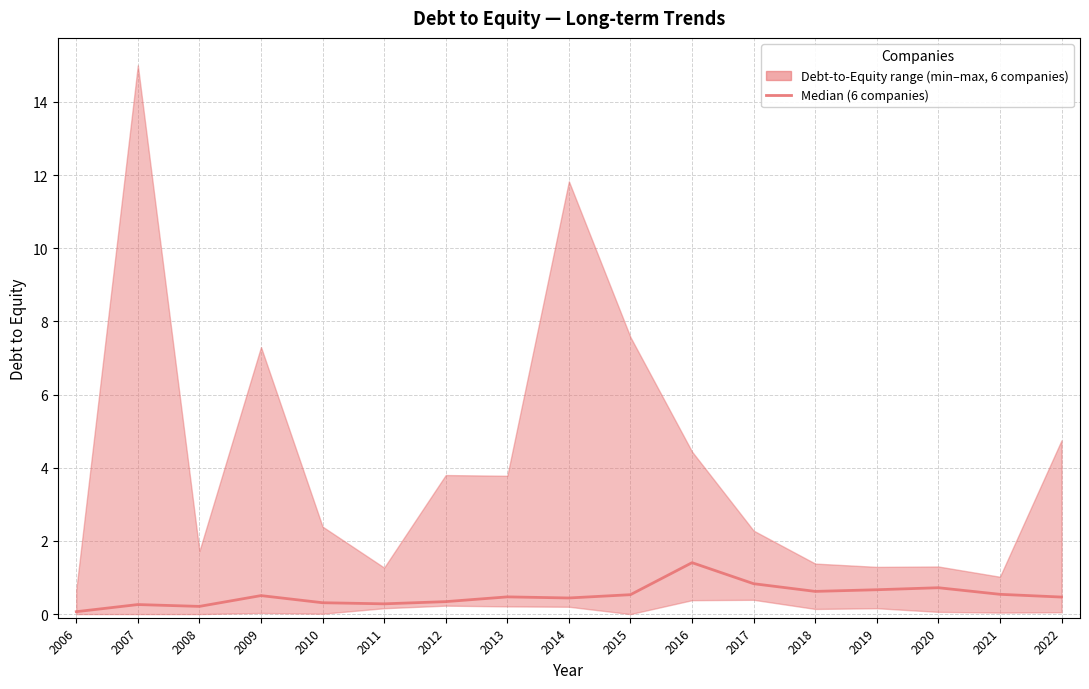

Rank the categories by value from highest to lowest.

2016, 2017, 2020, 2019, 2018, 2021, 2015, 2009, 2013, 2022, 2014, 2012, 2010, 2011, 2007, 2008, 2006